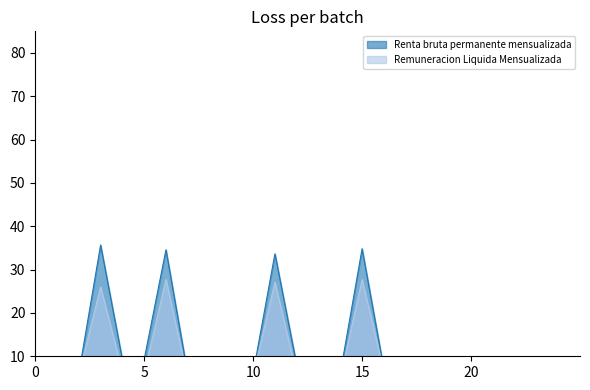

True or false: Remuneracion Liquida Mensualizada and Renta bruta permanente mensualizada cross at least once.

False